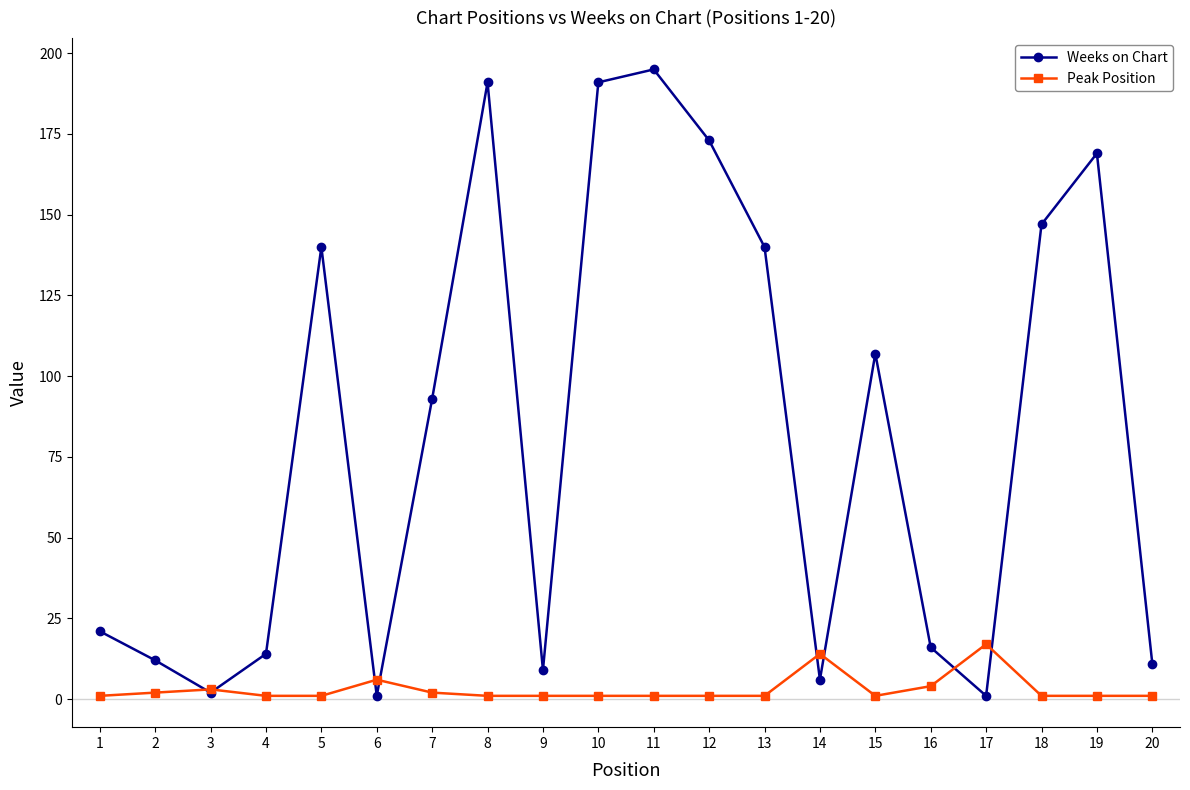

Is the value of Weeks on Chart at 13 greater than the value of Peak Position at 20?

Yes